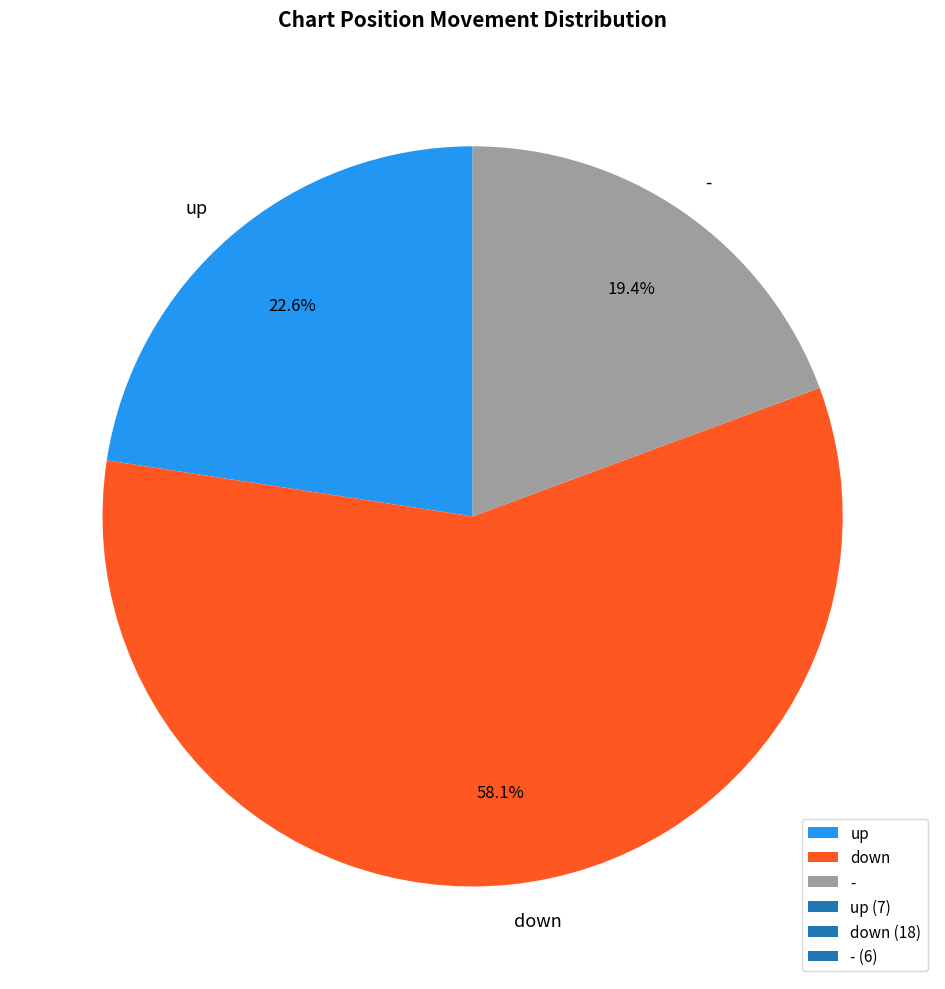

Which category accounts for the majority?

down